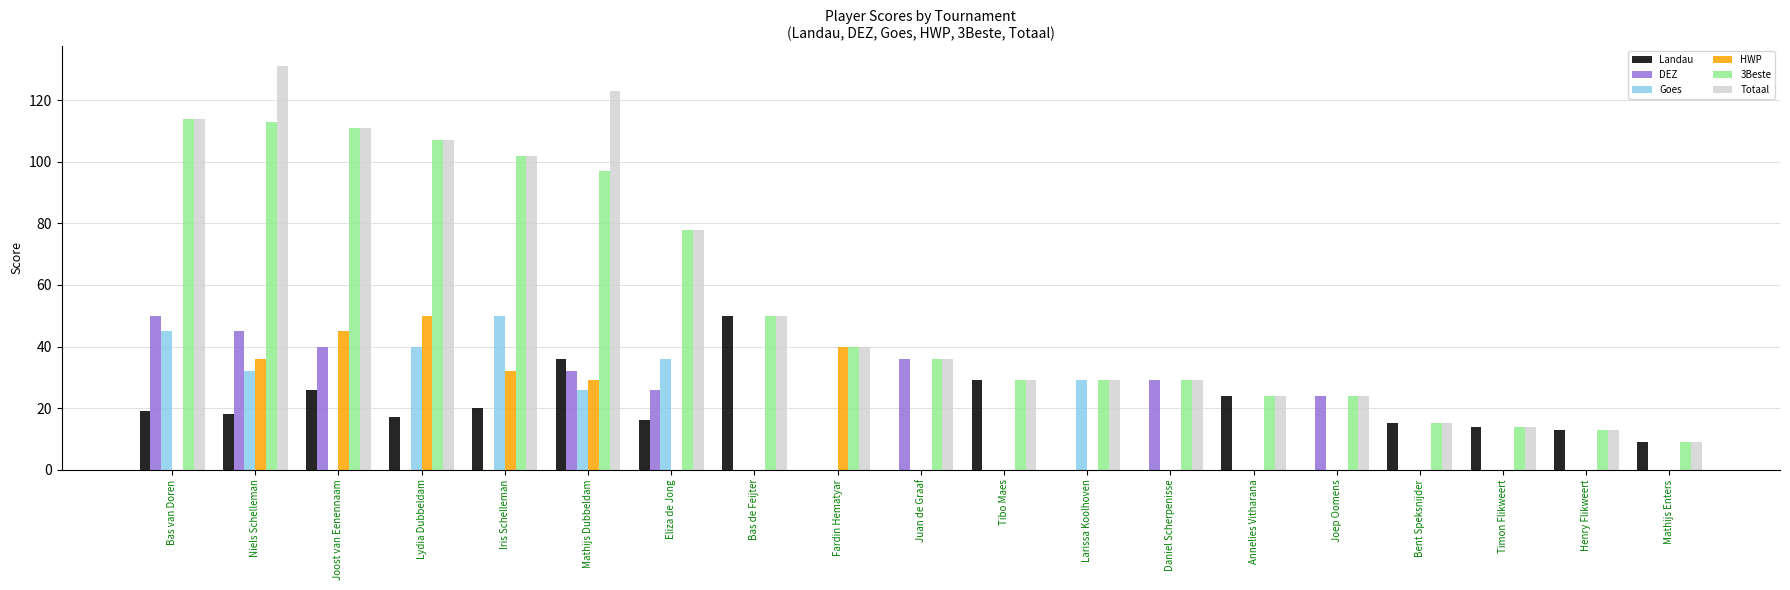

How many categories are shown in the chart?

19